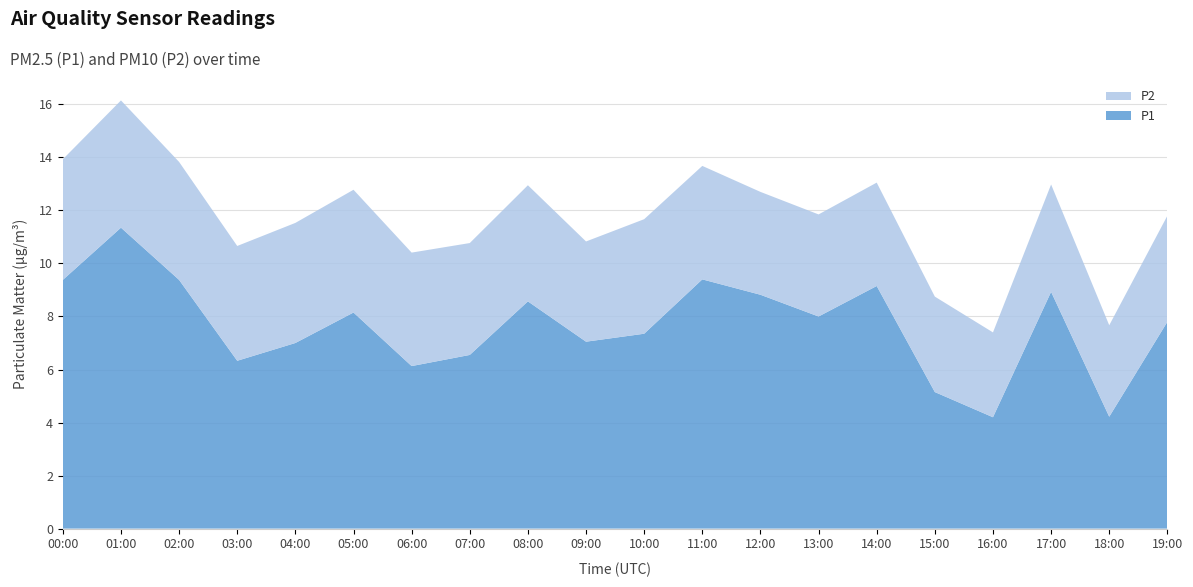

Reading left to right, extract all data points from this chart.

P1: 9.4	11.3	9.4	6.3	7.0	8.2	6.1	6.5	8.6	7.0	7.3	9.4	8.8	8.0	9.2	5.2	4.2	8.9	4.2	7.8
P2: 4.5	4.8	4.5	4.3	4.5	4.6	4.3	4.2	4.4	3.8	4.3	4.3	3.9	3.9	3.9	3.6	3.2	4.0	3.5	4.0